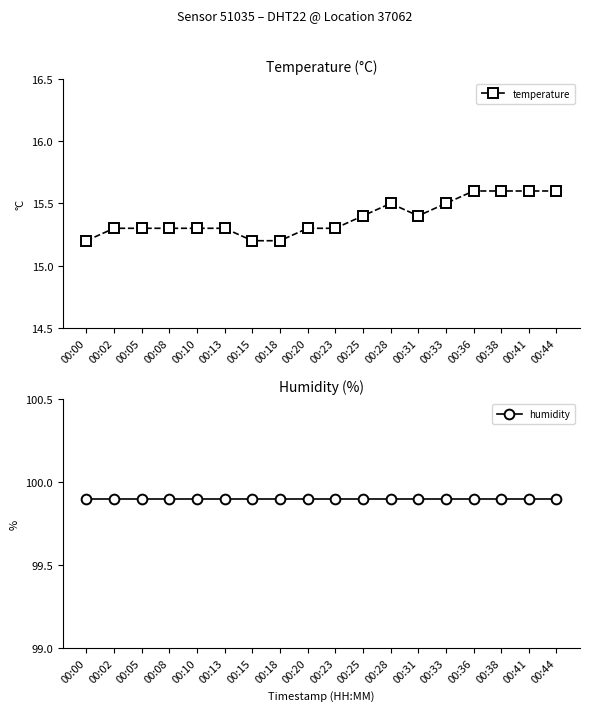

What is the spread (max minus min) of values at 00:20?

84.6